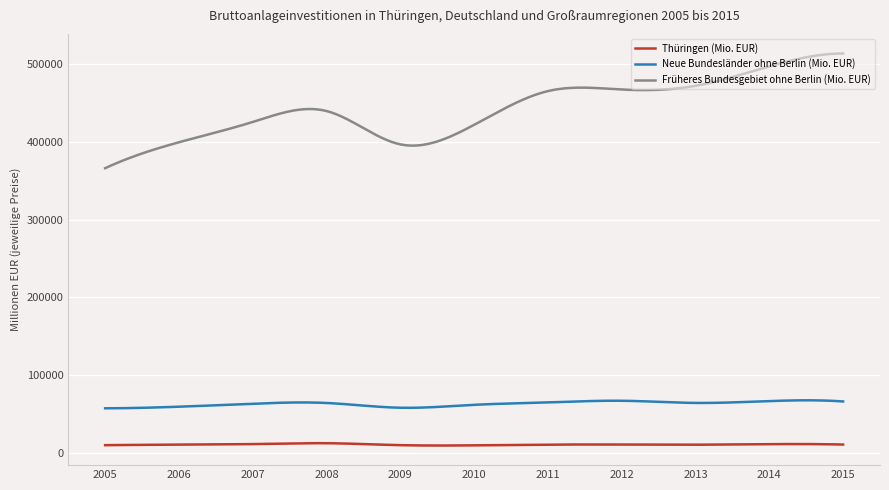

What is the maximum value for Früheres Bundesgebiet ohne Berlin (Mio. EUR)?

513430.0